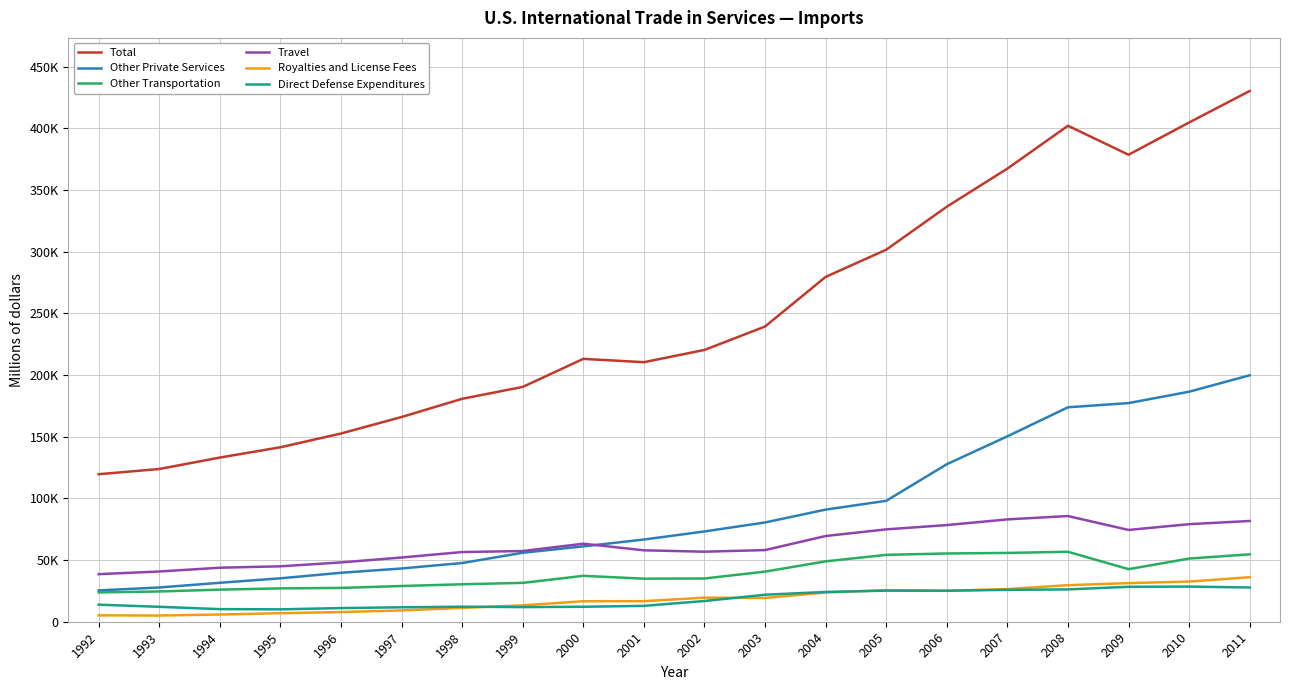

What is the difference between the Royalties and License Fees values at 2005 and 2000?

8971